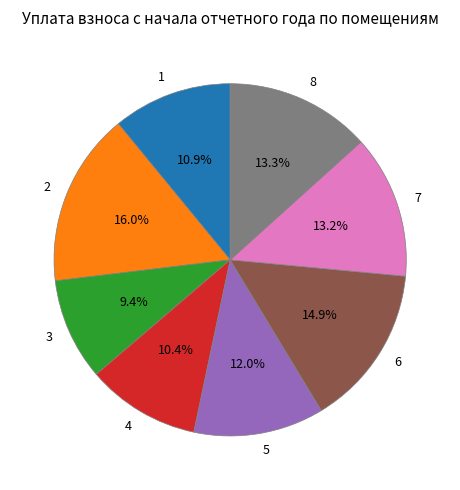

True or false: 2 accounts for 22% of the total.

False